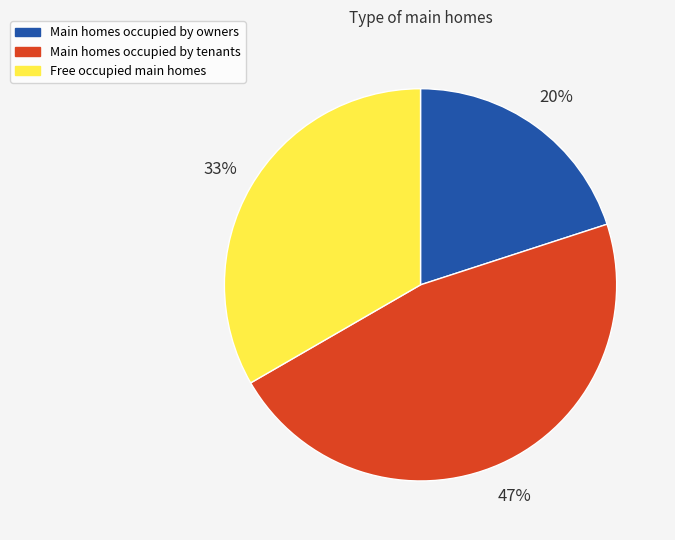

What is the largest slice in the pie chart?

Main homes occupied by tenants